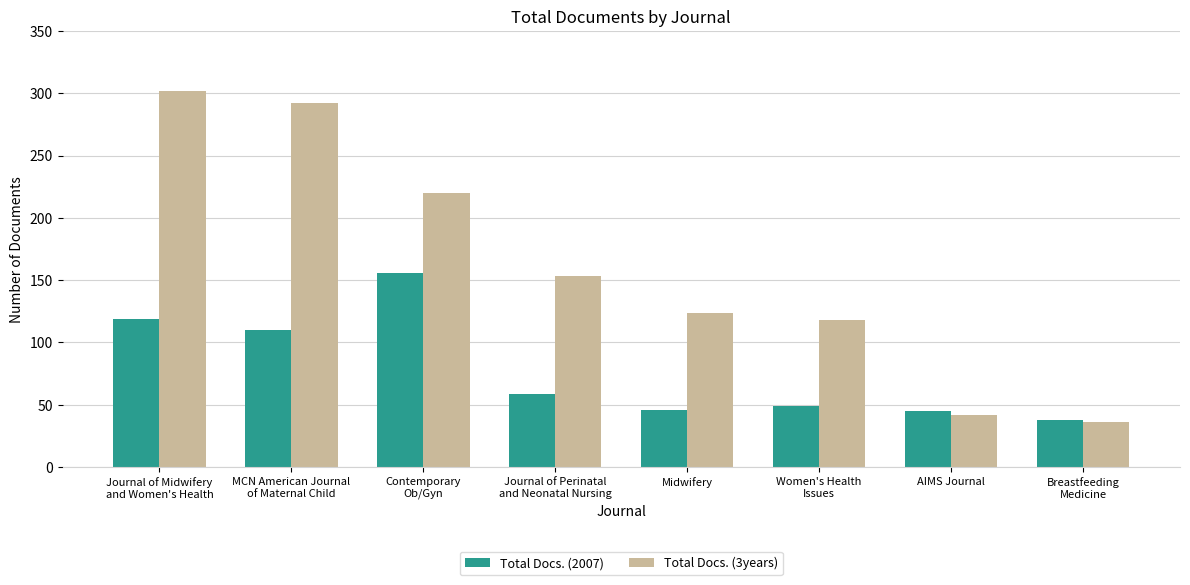

Rank the series at Women's Health
Issues from highest to lowest value.

Total Docs. (3years), Total Docs. (2007)